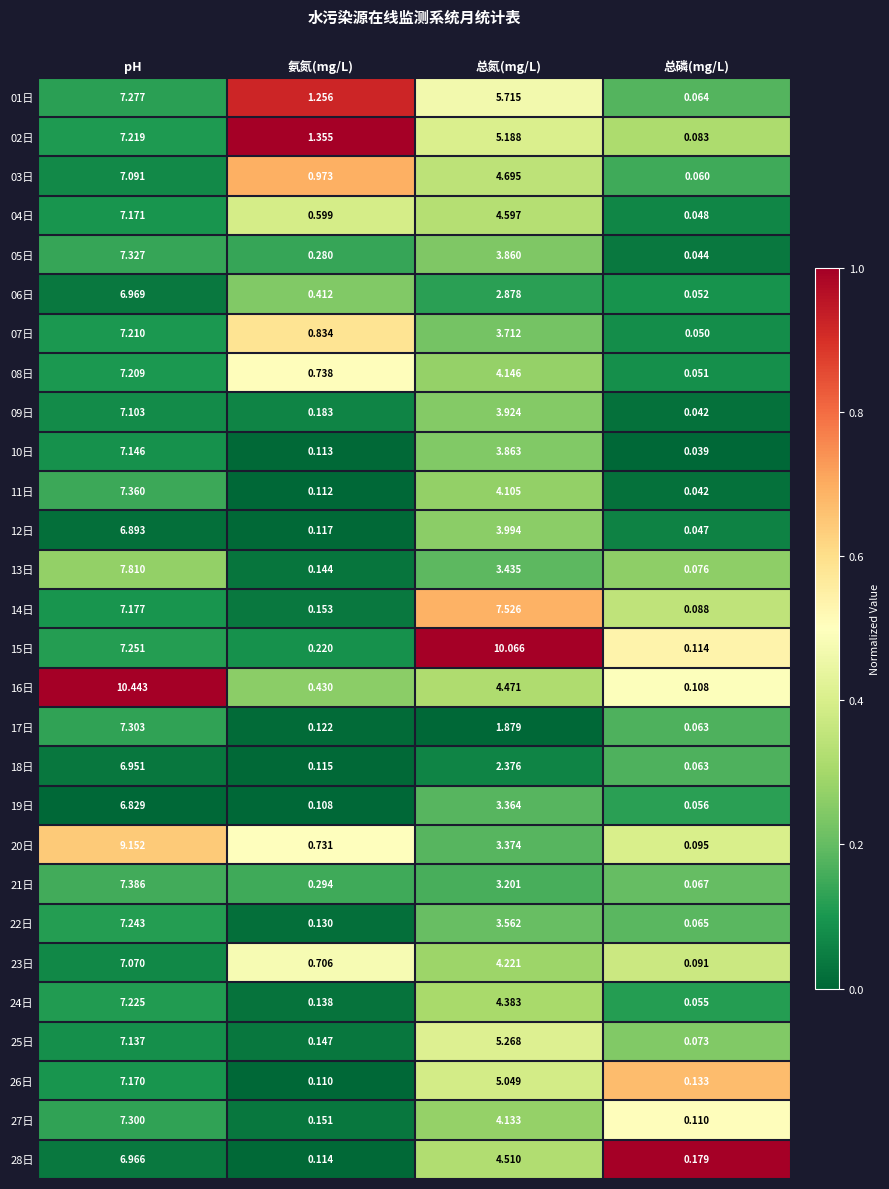

Rank the series by their maximum value, from highest to lowest.

16日, 15日, 20日, 13日, 14日, 21日, 11日, 05日, 17日, 27日, 01日, 22日, 24日, 02日, 07日, 08日, 04日, 26日, 10日, 25日, 09日, 03日, 23日, 06日, 28日, 18日, 12日, 19日